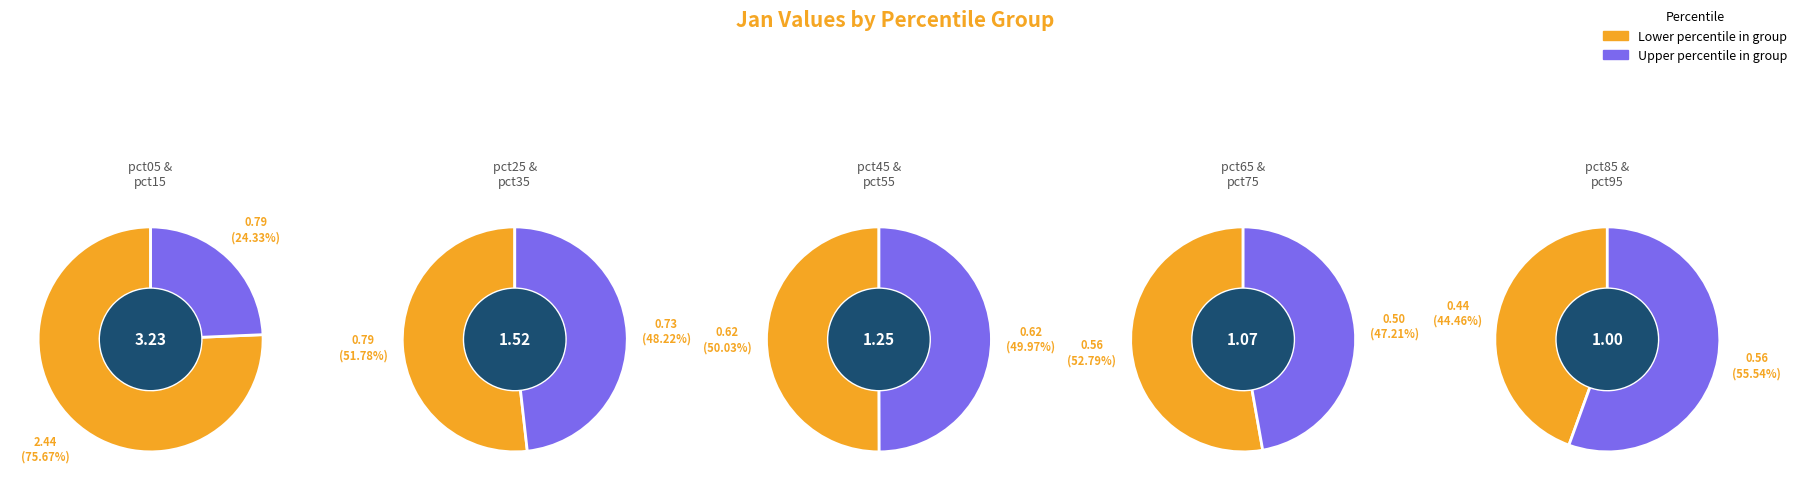

What percentage is NOT represented by pct25?

90.2%